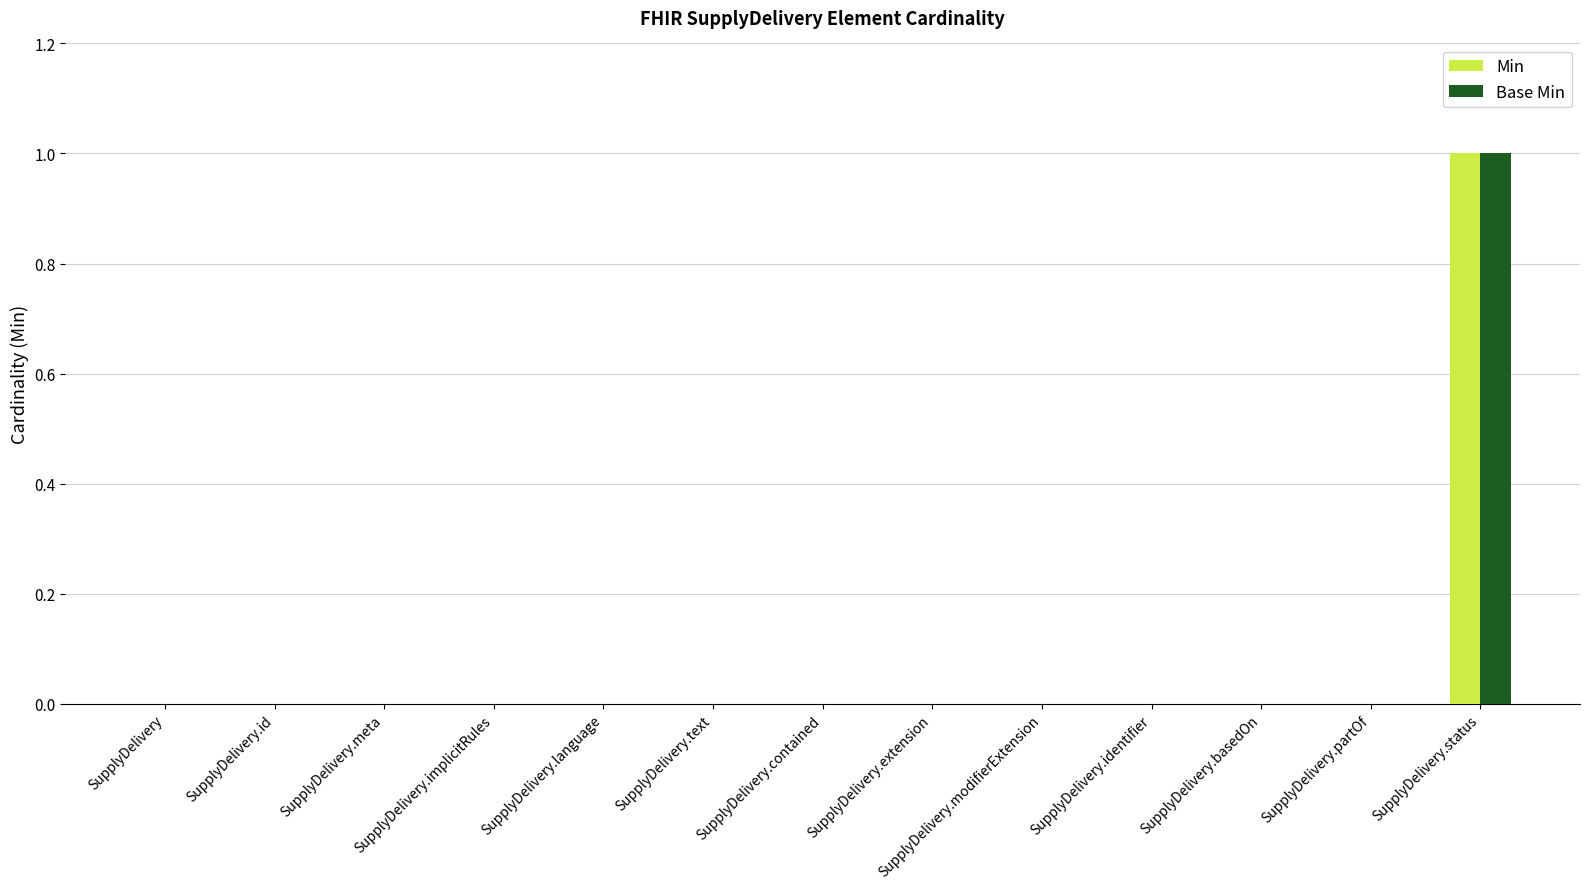

Does the chart contain stacked bars?

No